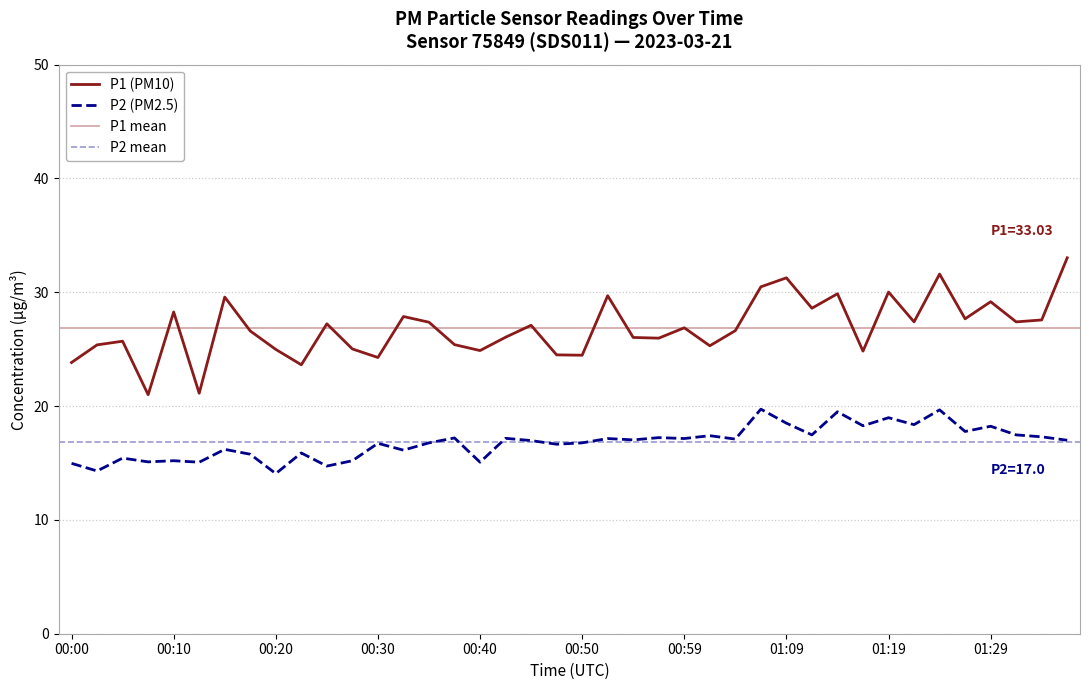

At which label does P1 first exceed 26?

00:10